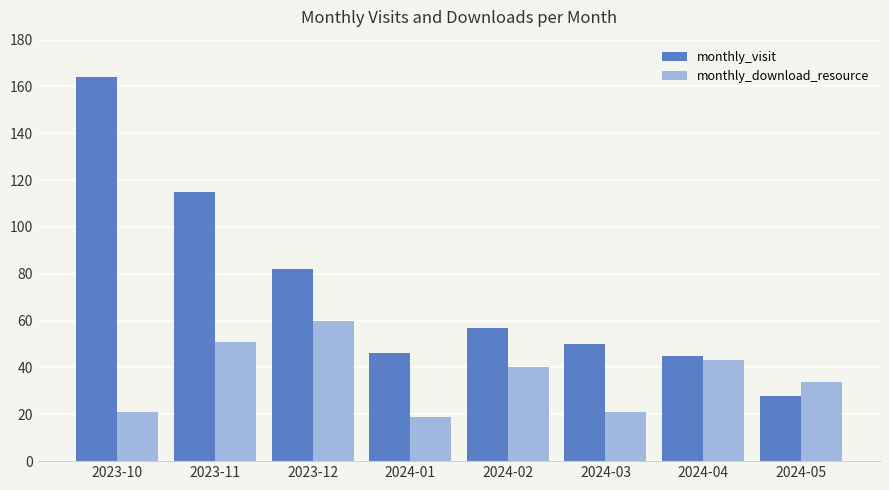

The value of monthly_download_resource at 2023-12 is 60. True or false?

True